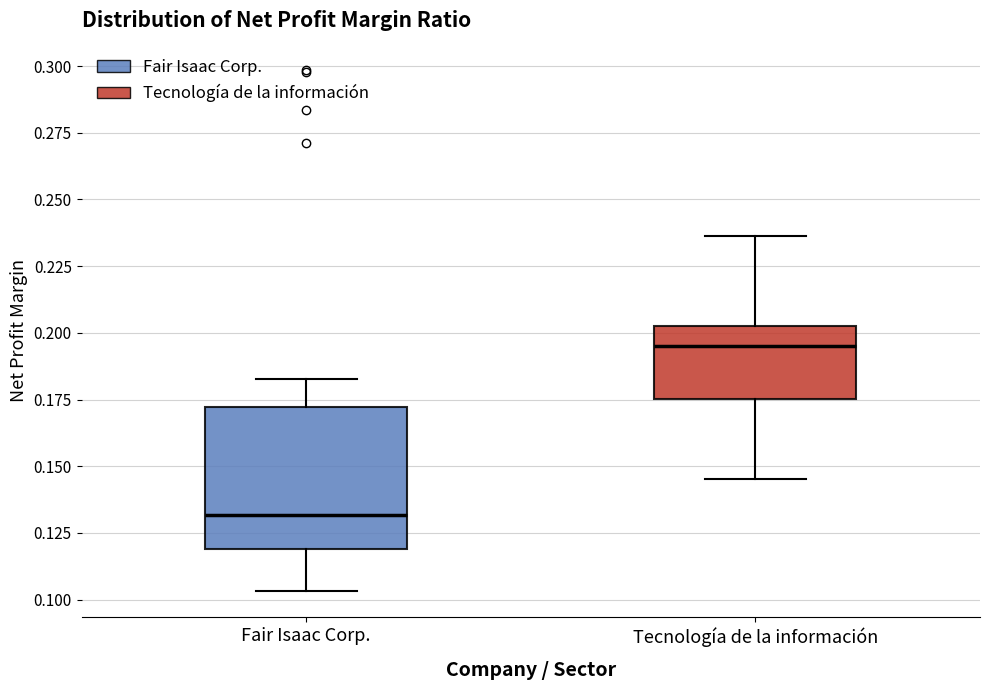

Reading left to right, read every box against the y-axis: the position of its median line, the range the box covers, and the ends of its whiskers. The values are not printed on the chart, so give them approximately, as read against the axis.

Fair Isaac Corp.: median 0.130, box 0.120 to 0.170, whiskers 0.105 to 0.185
Tecnología de la información: median 0.195, box 0.175 to 0.205, whiskers 0.145 to 0.235